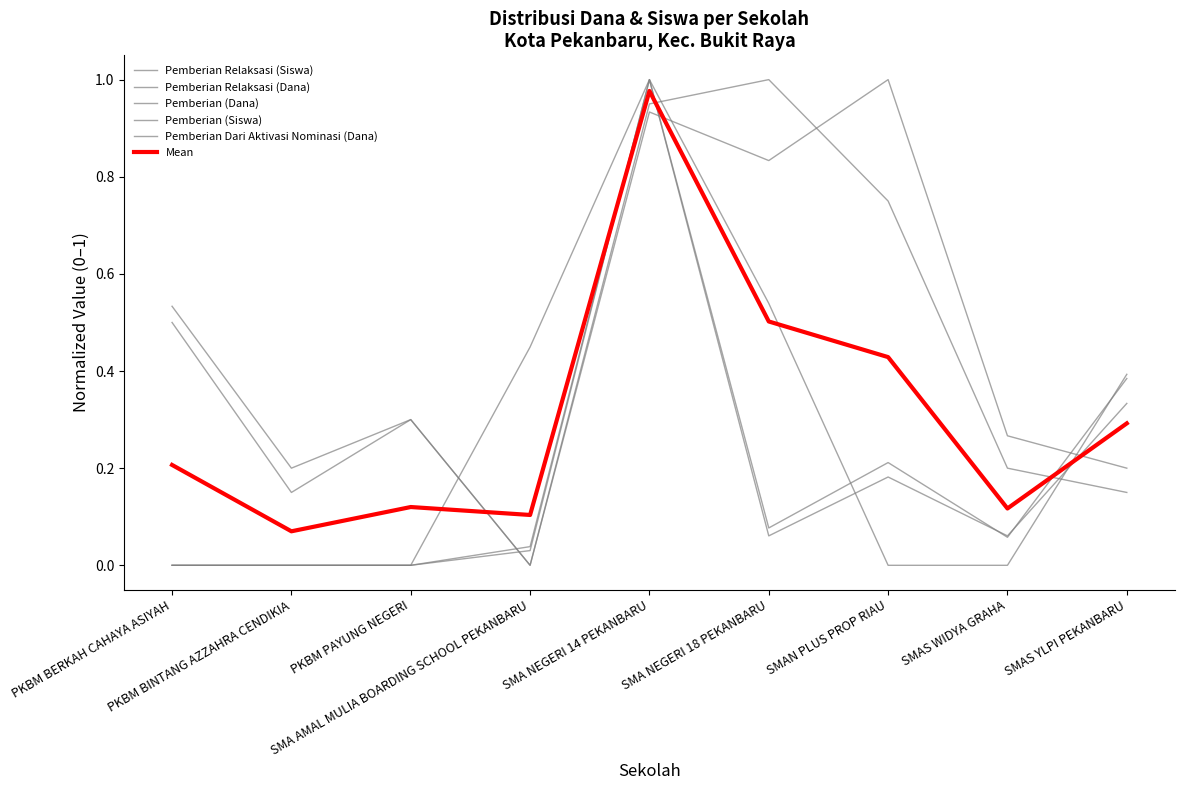

Reading right to left, what are all the values shown in this chart?

Pemberian Relaksasi (Siswa): 0.1	0.2	0.8	1.0	0.9	0.0	0.3	0.1	0.5
Pemberian Relaksasi (Dana): 0.2	0.3	1.0	0.8	0.9	0.0	0.3	0.2	0.5
Pemberian (Dana): 0.4	0.1	0.2	0.1	1.0	0.0	0.0	0.0	0.0
Pemberian (Siswa): 0.3	0.1	0.2	0.1	1.0	0.0	0.0	0.0	0.0
Pemberian Dari Aktivasi Nominasi (Dana): 0.4	0.0	0.0	0.5	1.0	0.4	0.0	0.0	0.0
Mean: 0.3	0.1	0.4	0.5	1.0	0.1	0.1	0.1	0.2